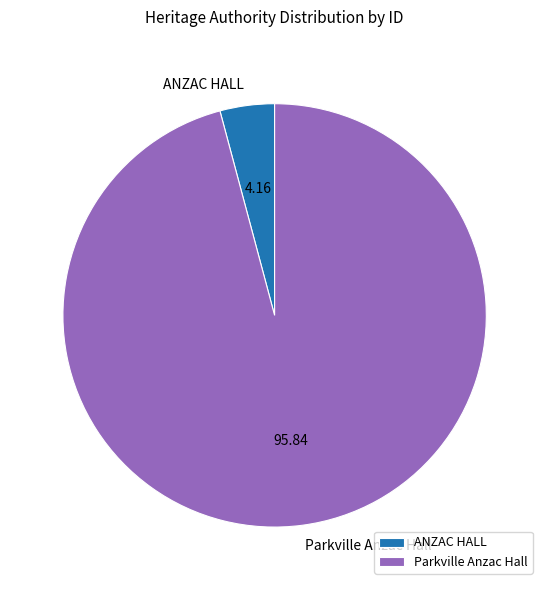

Which slice is the smallest?

ANZAC HALL